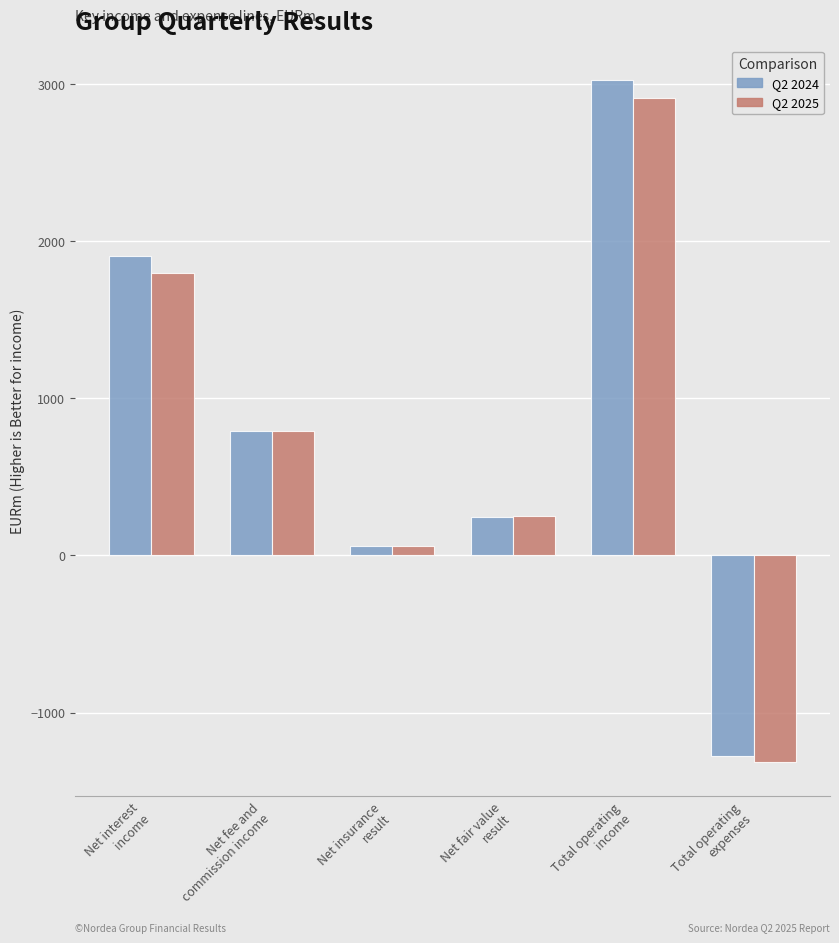

How many data points does each series have?

6